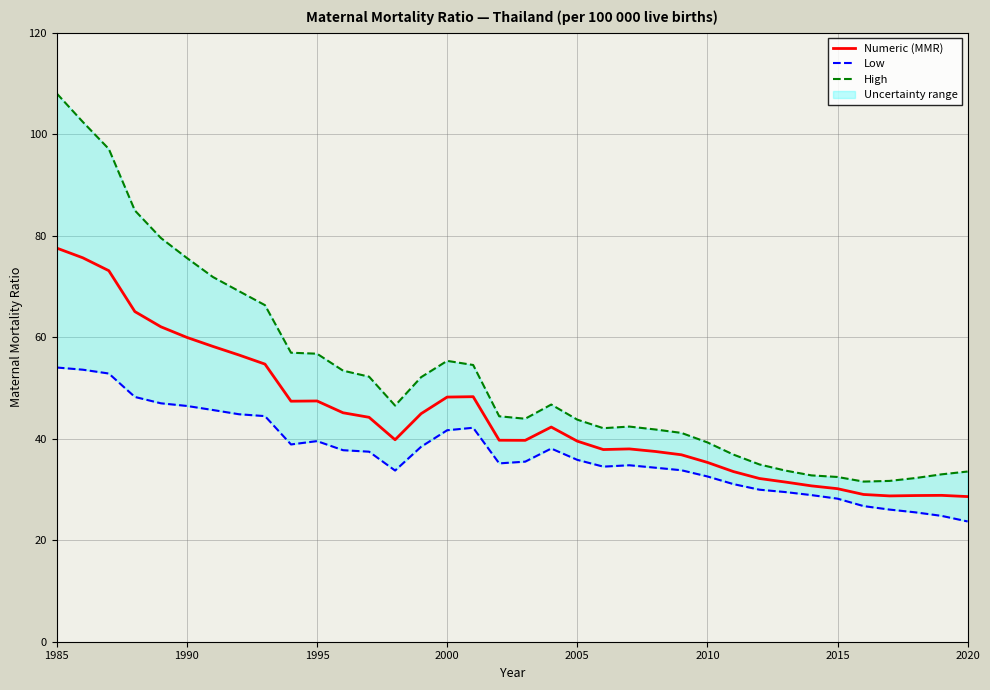

List the series in order of their overall mean, lowest first.

Low, Numeric (MMR), High